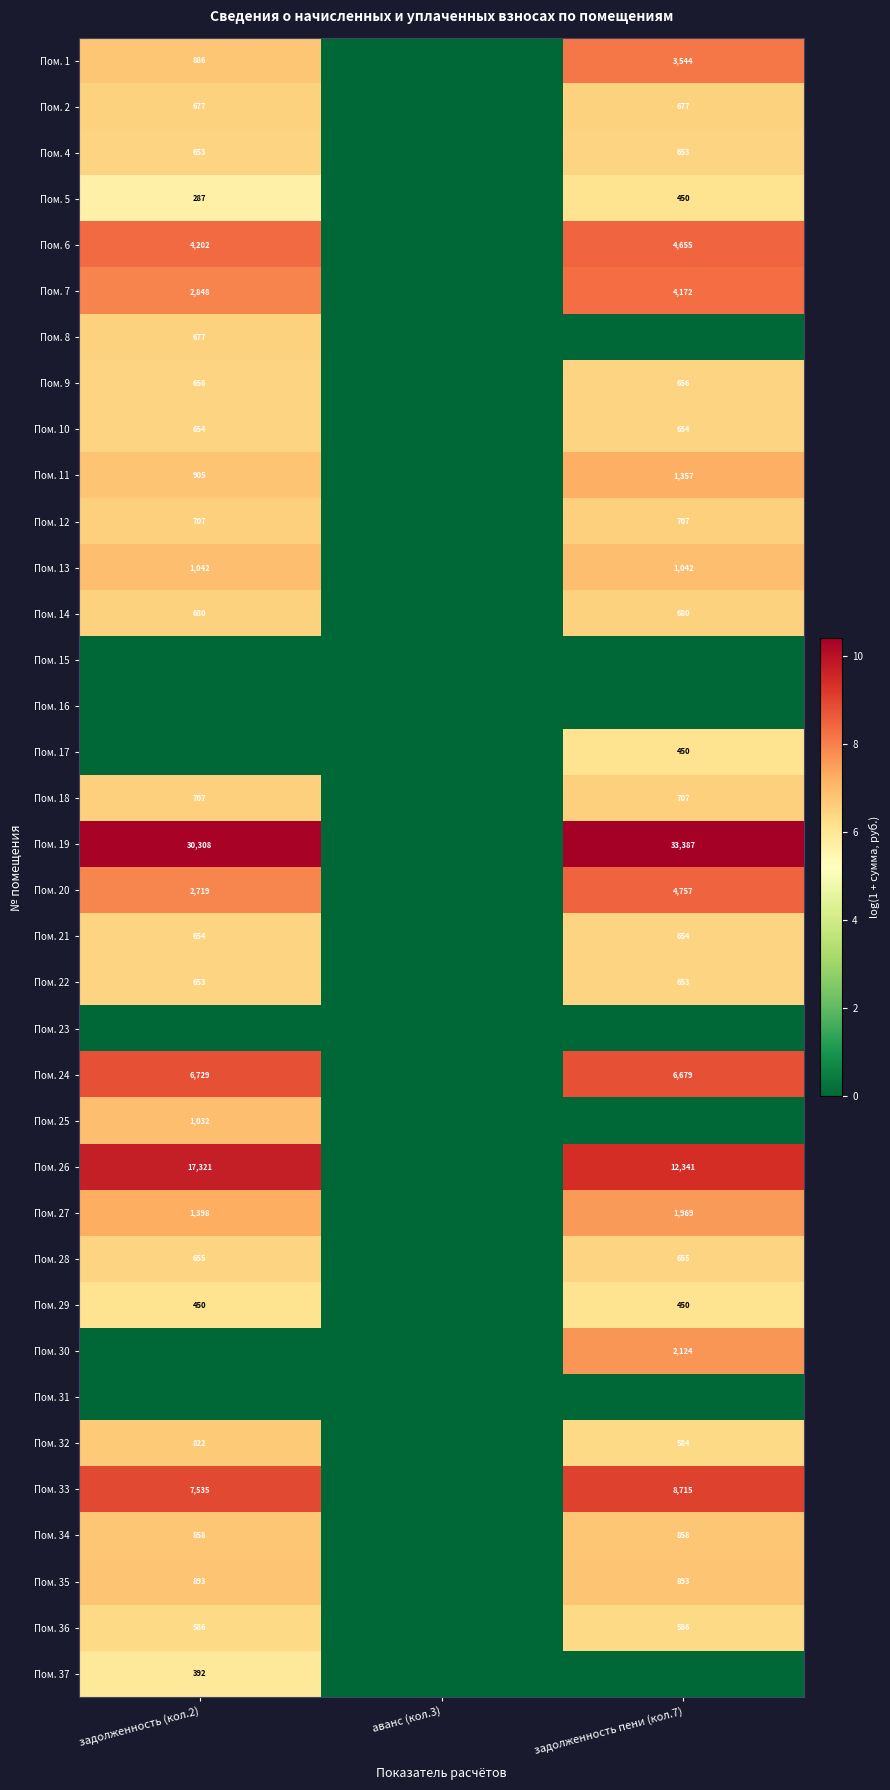

Is it true that Пом. 20 equals 1406 at задолженность пени (кол.7)?

False